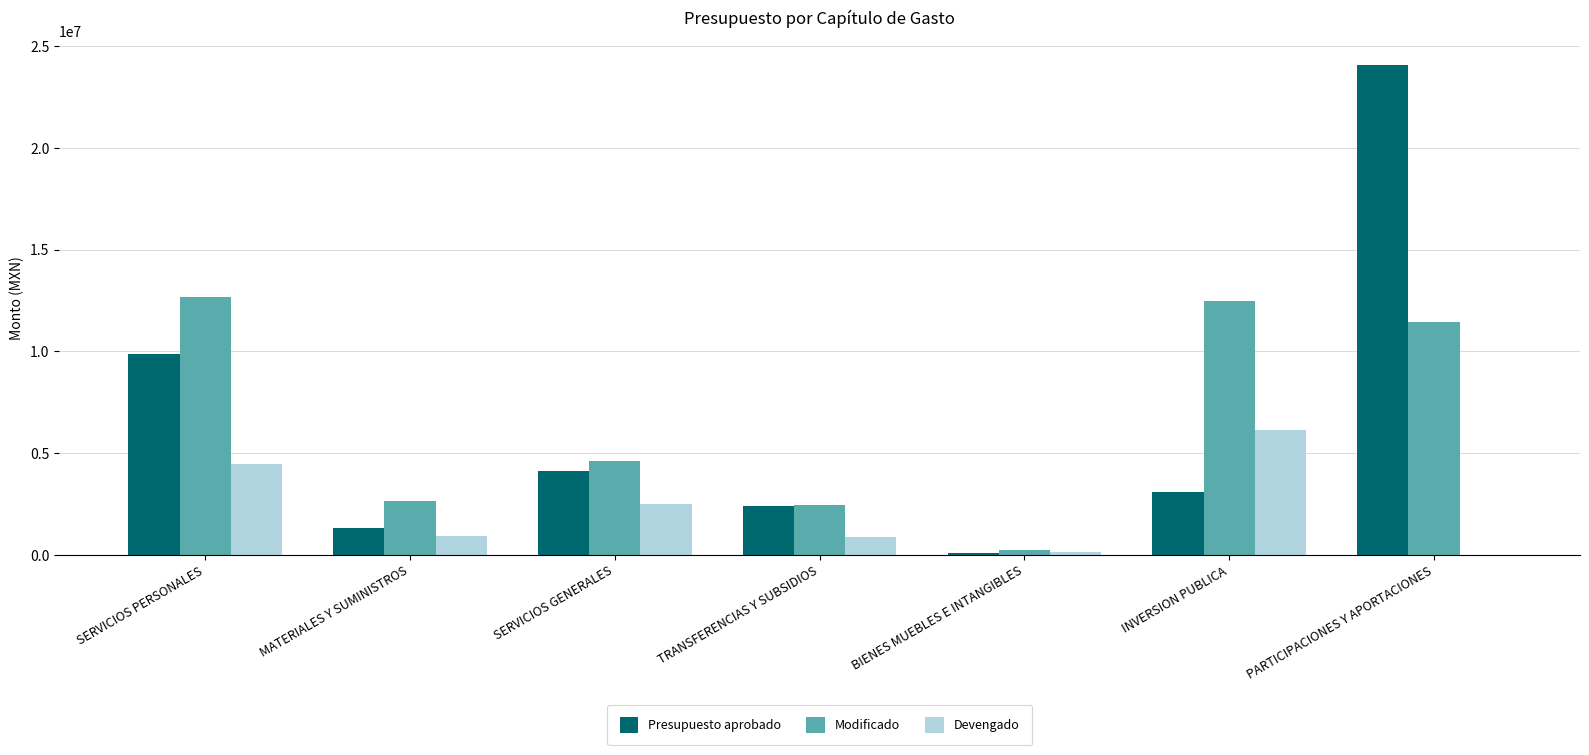

What is the spread (max minus min) of values at PARTICIPACIONES Y APORTACIONES?

24073618.0